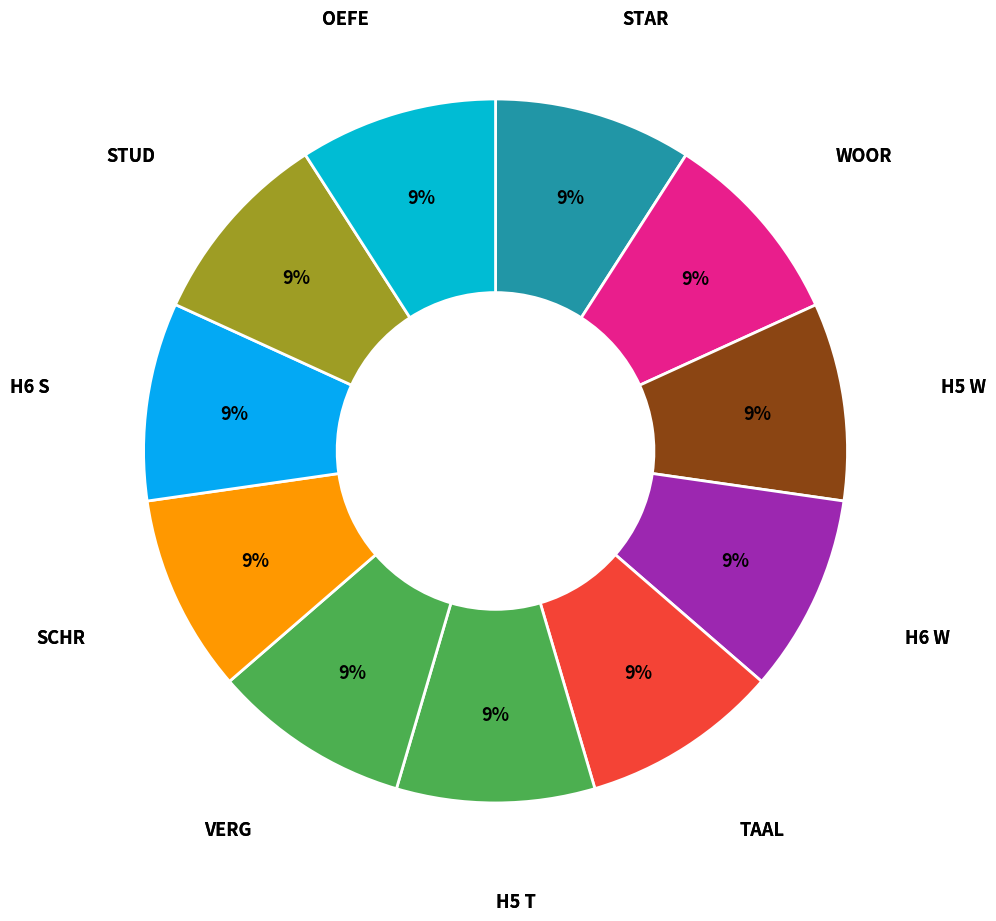

How many slices are in this pie chart?

11